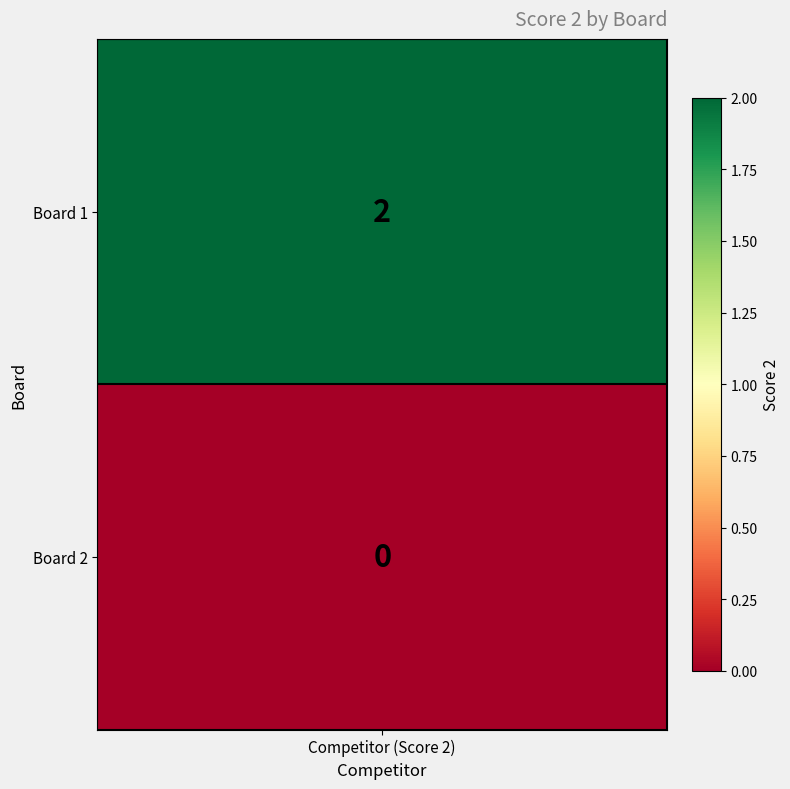

Which label corresponds to the largest value in the chart?

Board 1